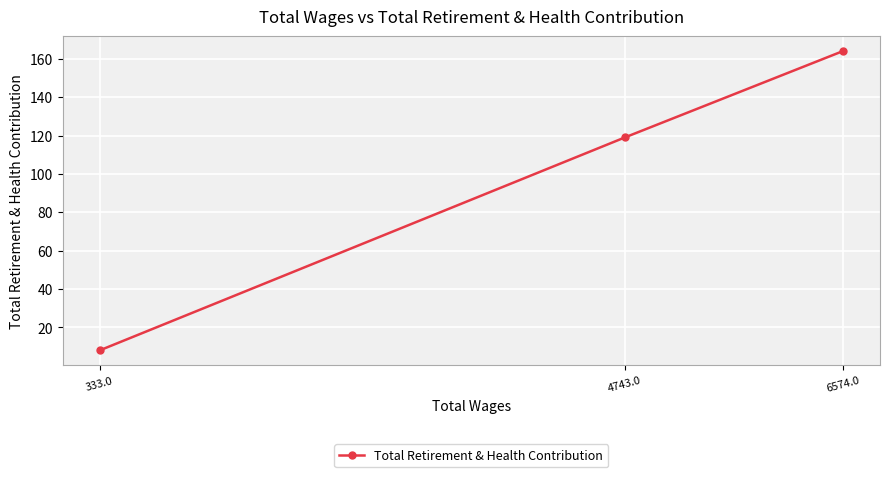

What is the label of the 1st point from the right?

6574.0